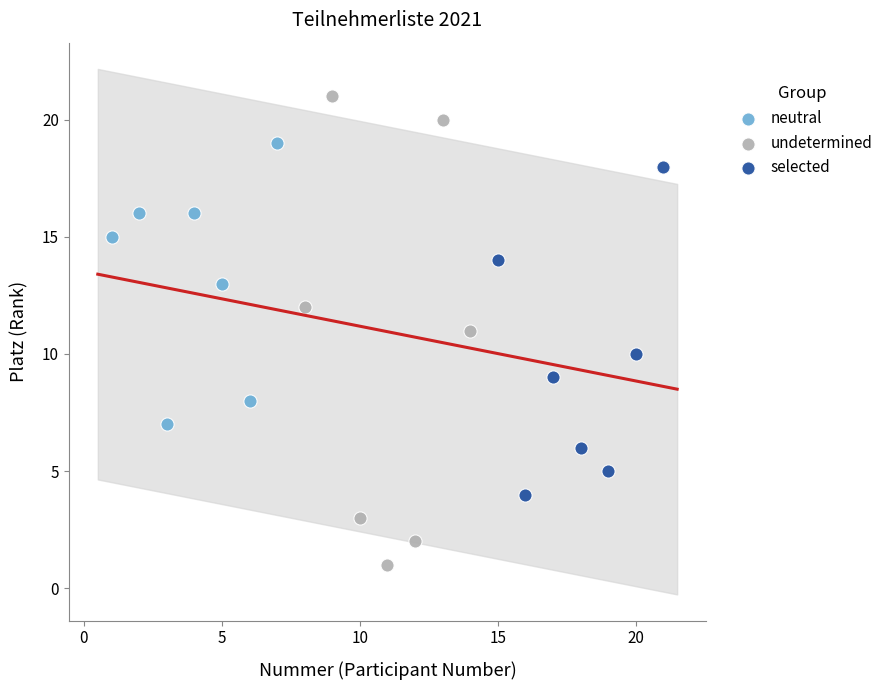

Which series reaches the maximum Y coordinate?

undetermined